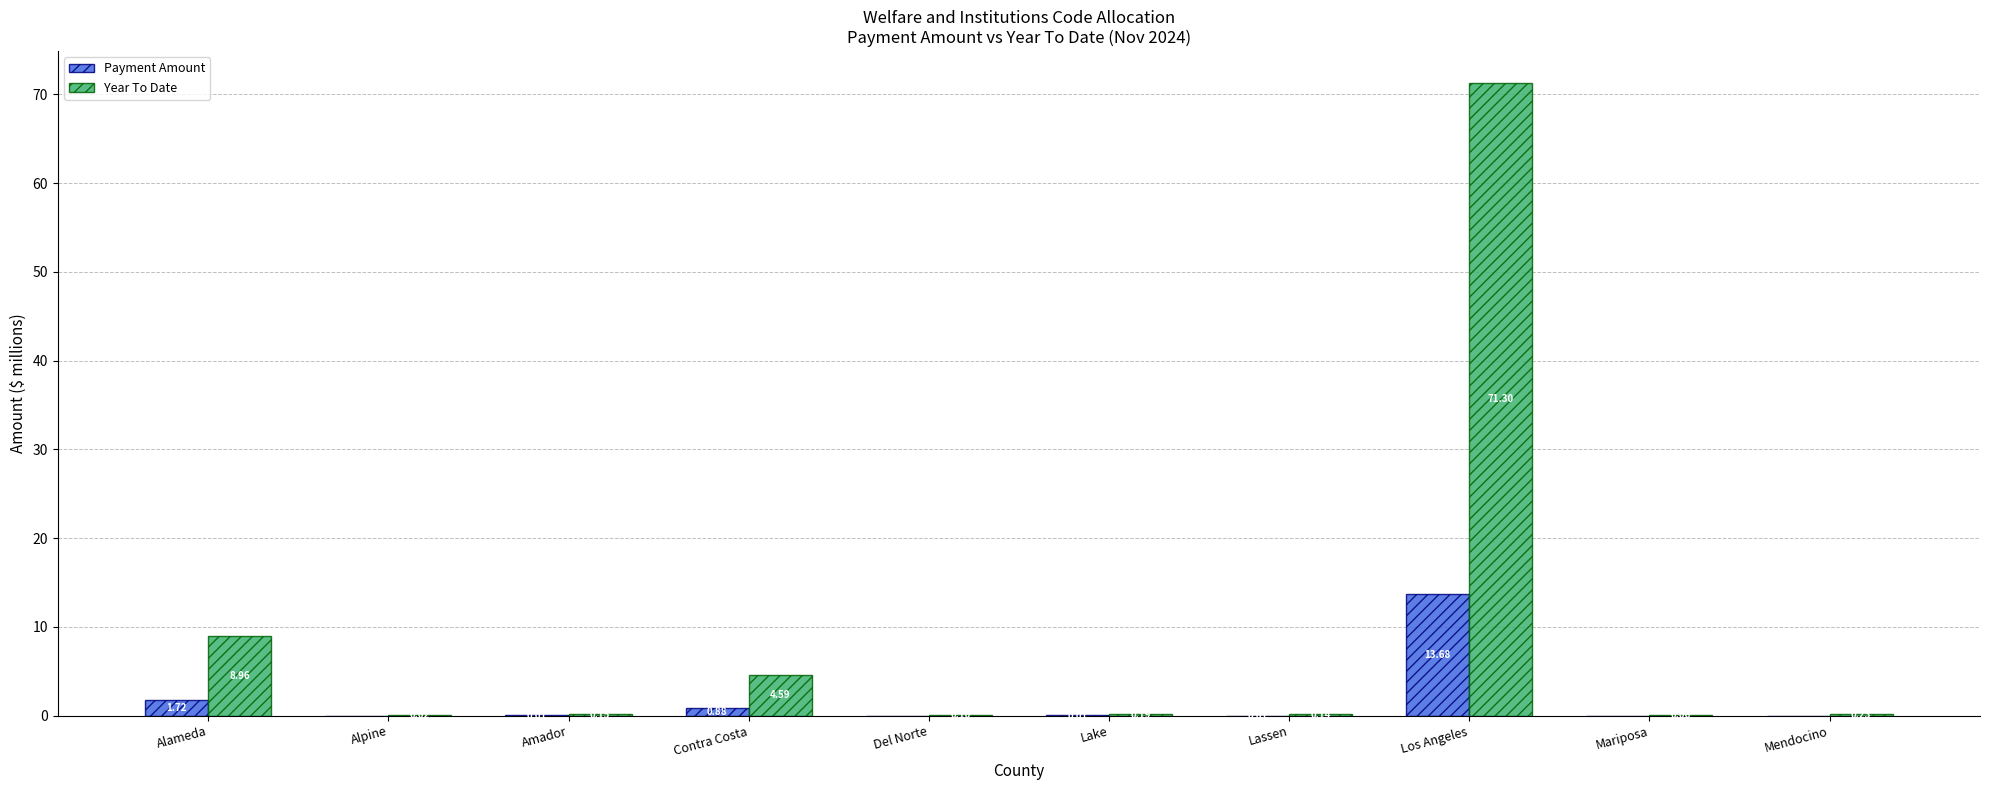

At which label is Payment Amount closest to 6?

Alameda